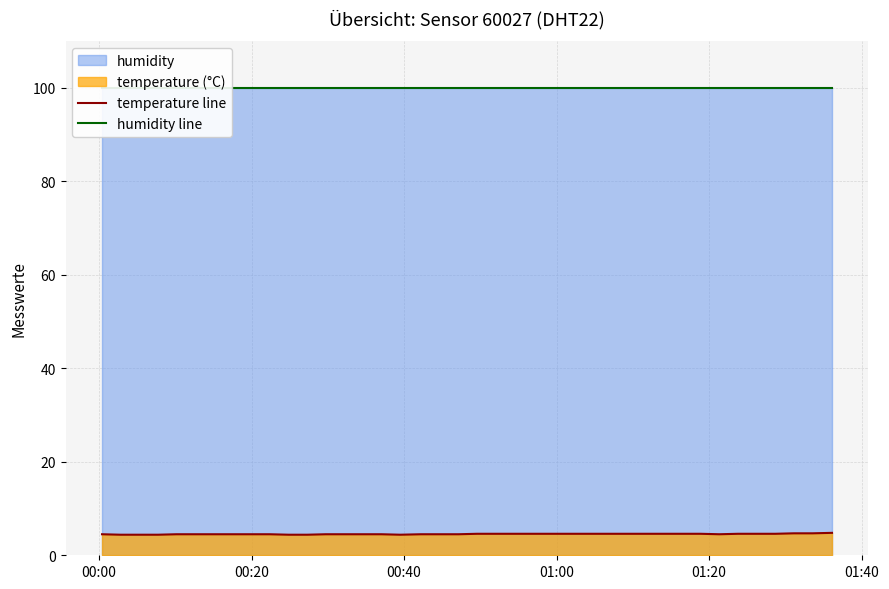

Which series has the largest range (max minus min)?

temperature line